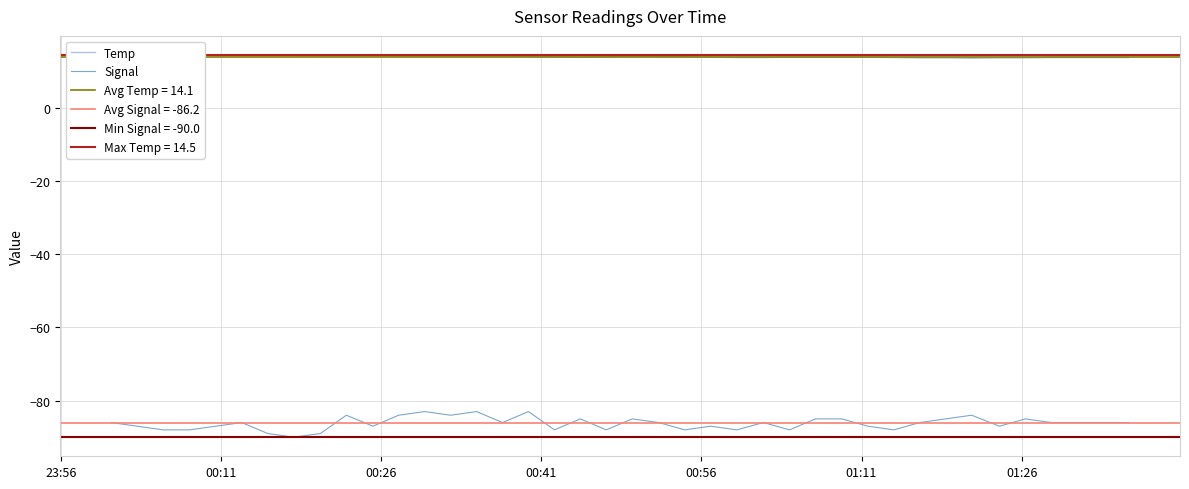

What is the sum of all Signal values?

-3449